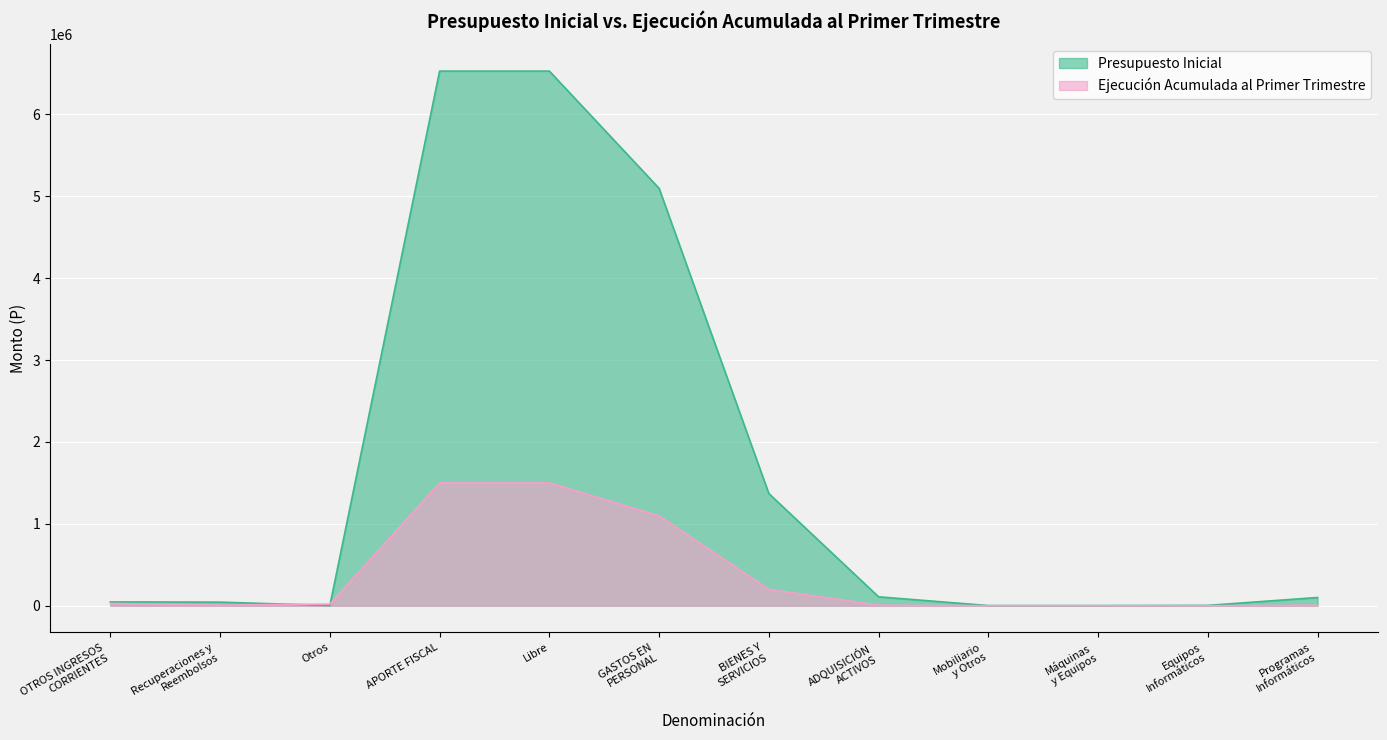

Reading left to right, transcribe all the data shown in this chart.

Presupuesto Inicial: 46413	43838	2575	6529437	6529437	5097271	1369788	108791	2060	2060	4277	100394
Ejecución Acumulada al Primer Trimestre: 27856	8029	19827	1500161	1500161	1097486	200390	6132	0	0	0	6132